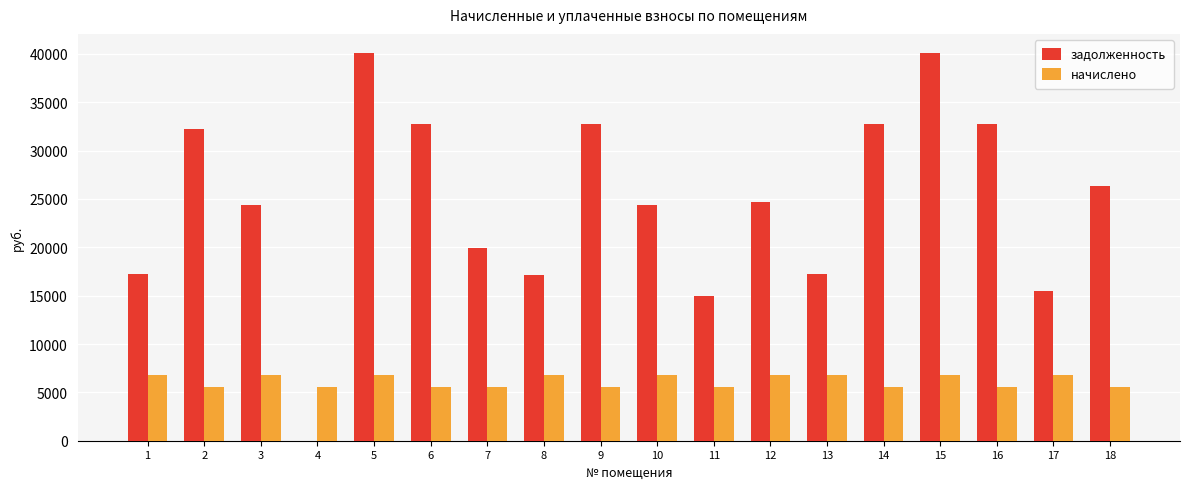

Which series has the largest total across all categories?

задолженность